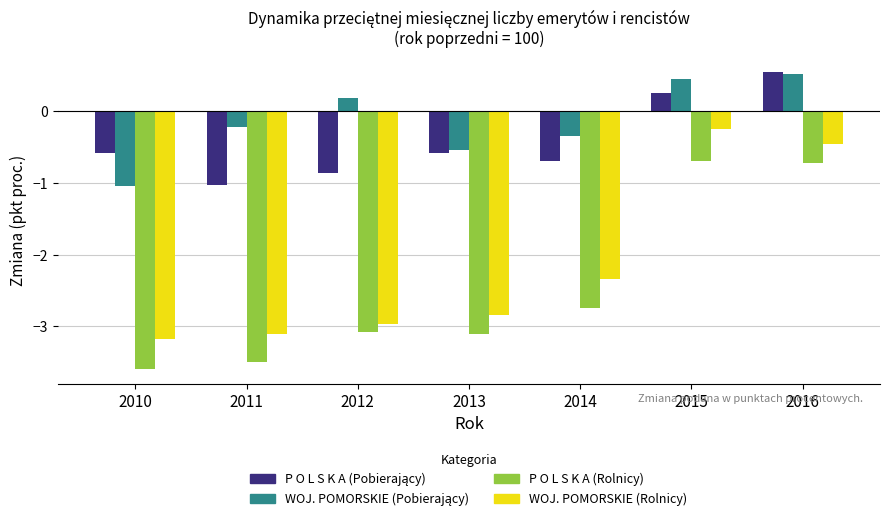

What is the smallest value displayed?

-3.6